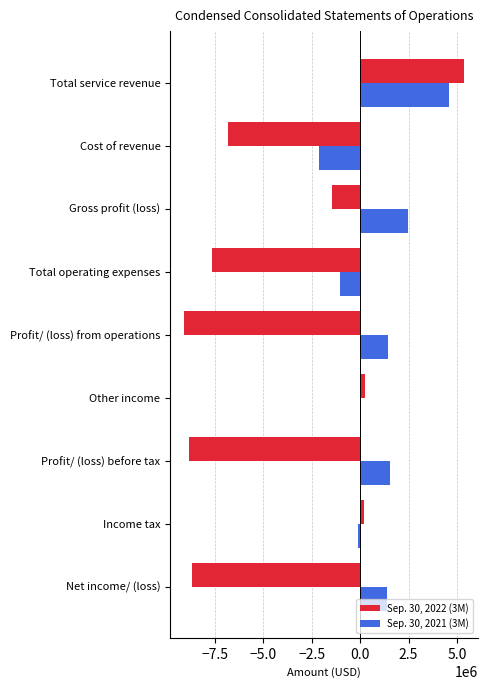

Rank the series at Profit/ (loss) from operations from lowest to highest value.

Sep. 30, 2022 (3M), Sep. 30, 2021 (3M)